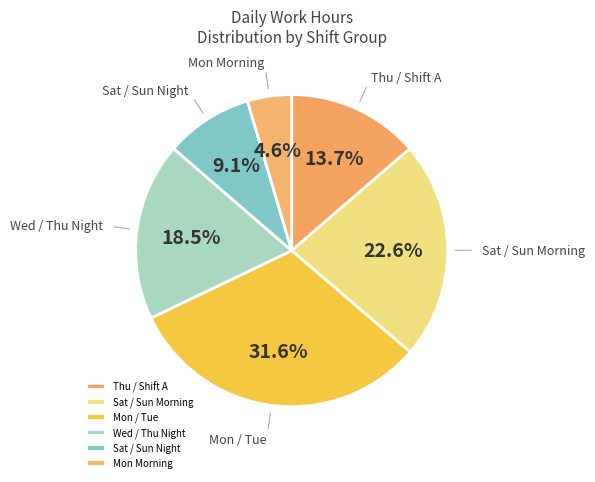

To the nearest percent, what is the average slice percentage?

17%